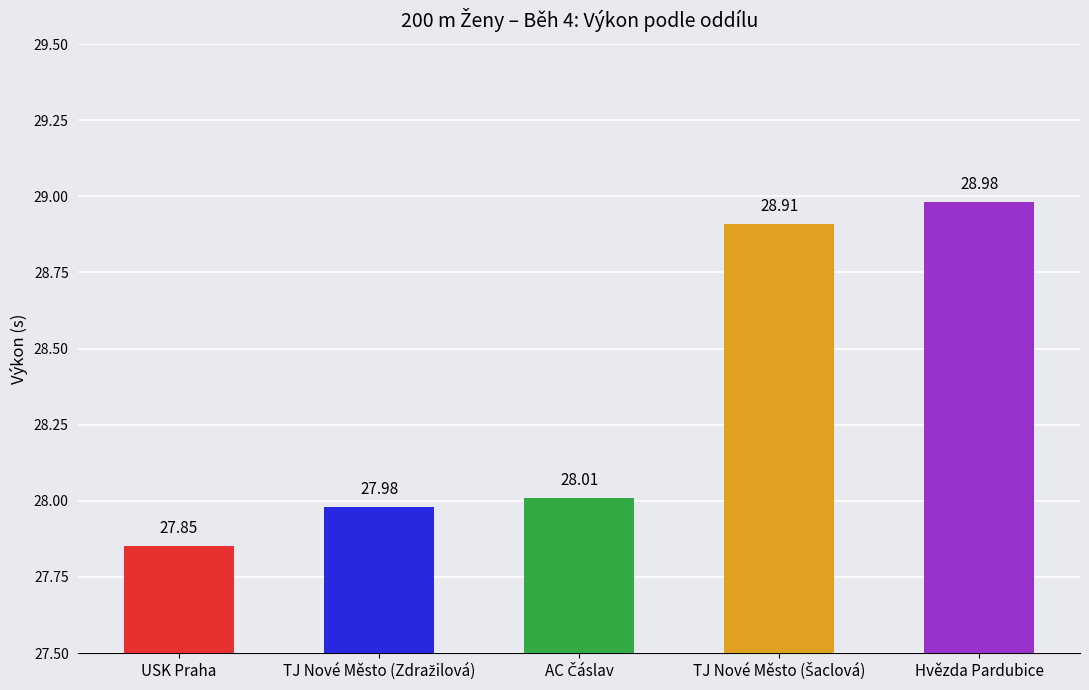

What is the sum of all values?

141.7